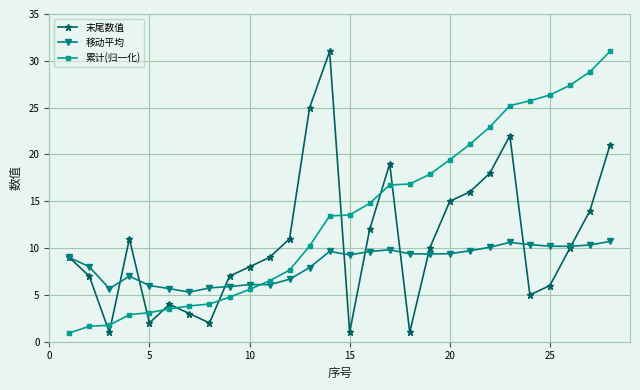

Which series ends up on top after the final intersection of 移动平均 and 末尾数值?

末尾数值